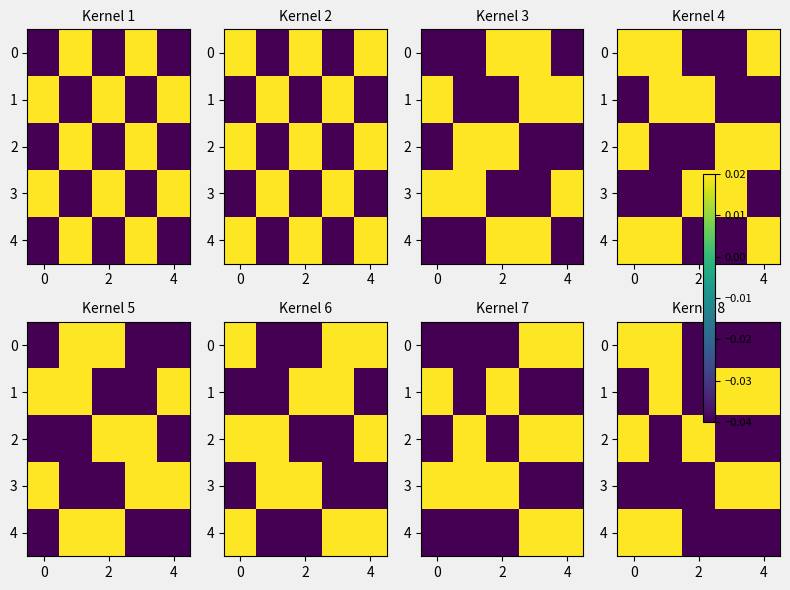

What is the sum of all 4 values?

-0.1